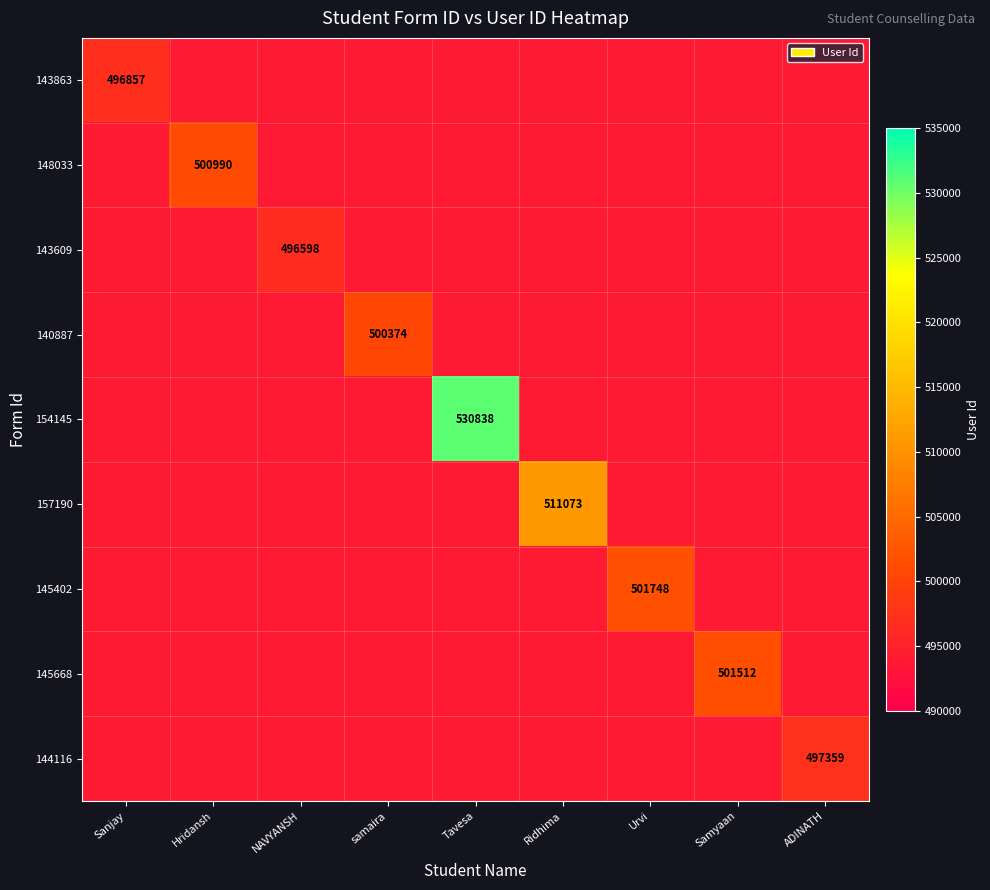

What is the difference between the maximum and minimum values in the 144116 series?

497359